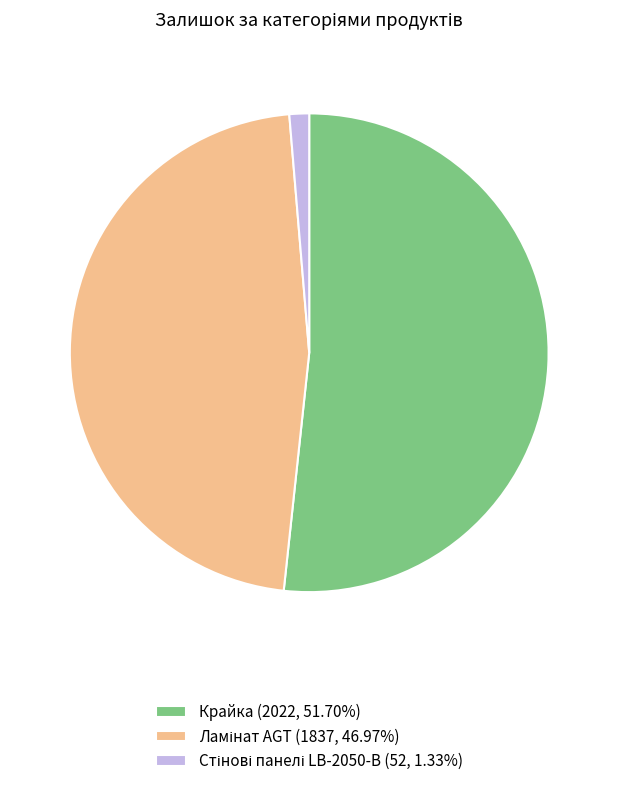

Does any single category account for the majority?

Yes